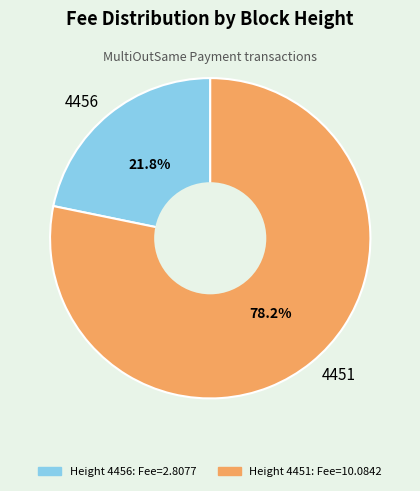

Is it true that 4456 is 14% of the pie?

False